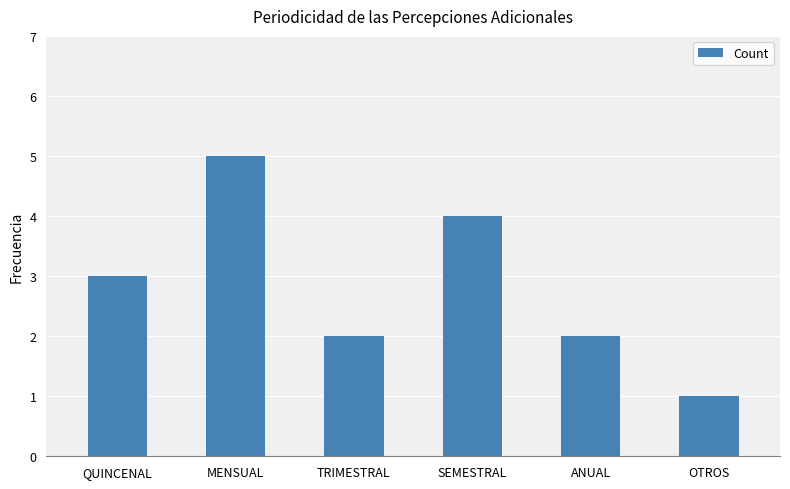

What is the value of the 6th bar from the left?

1